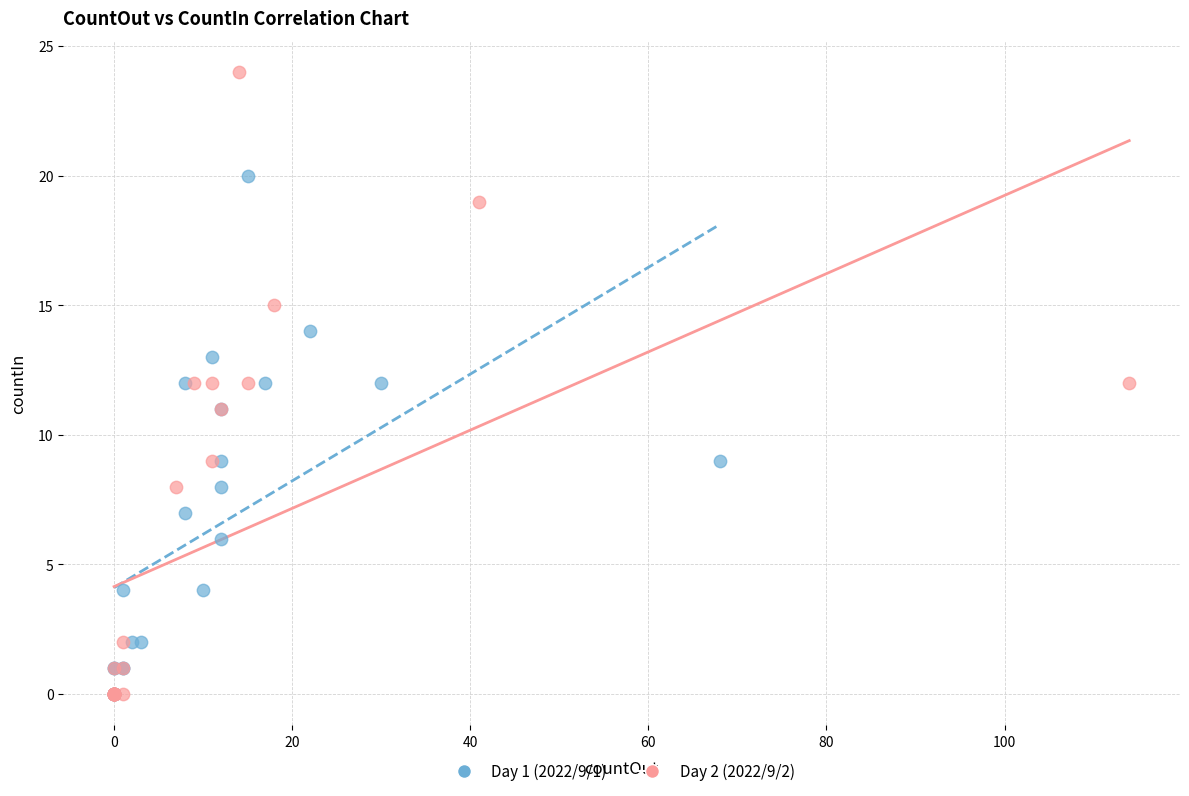

Which series has the widest spread of Y values?

Day 2 (2022/9/2)